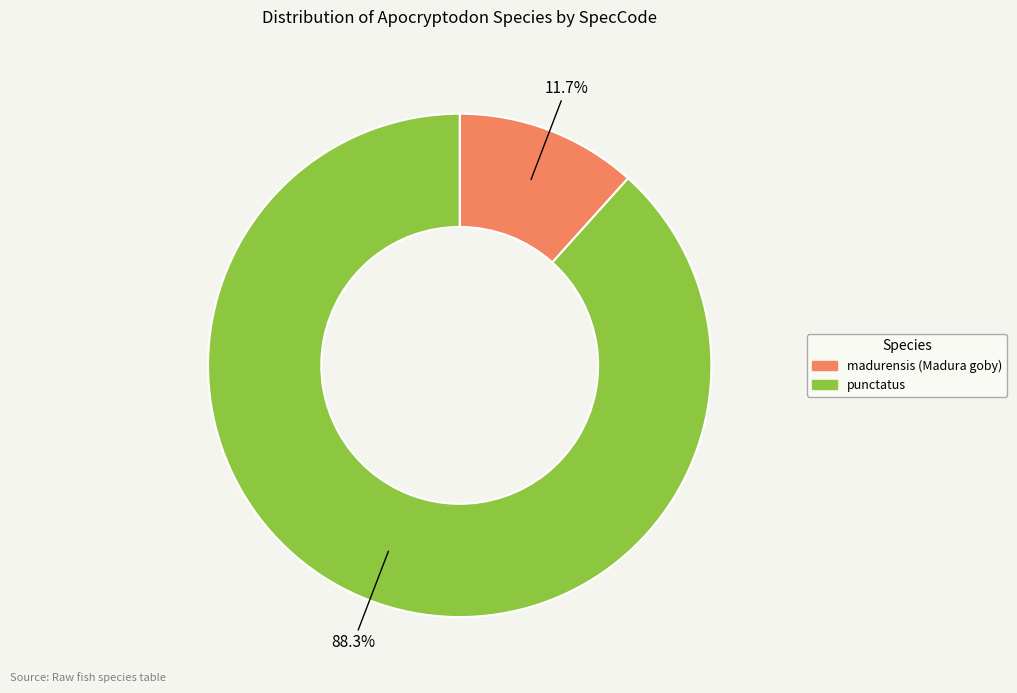

The punctatus slice represents 88% of the pie. True or false?

True